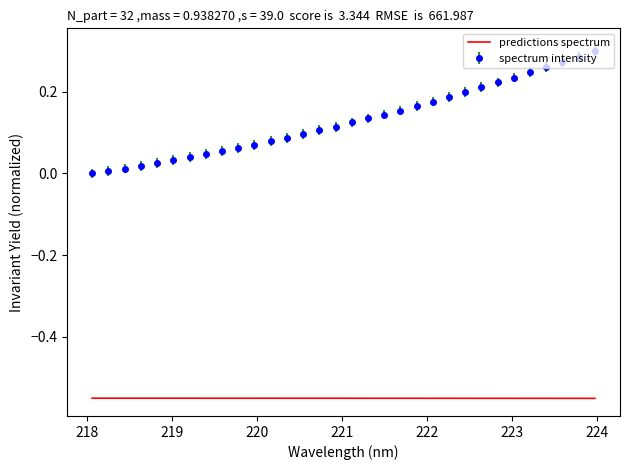

Rank the series by their maximum value, from highest to lowest.

spectrum intensity, predictions spectrum